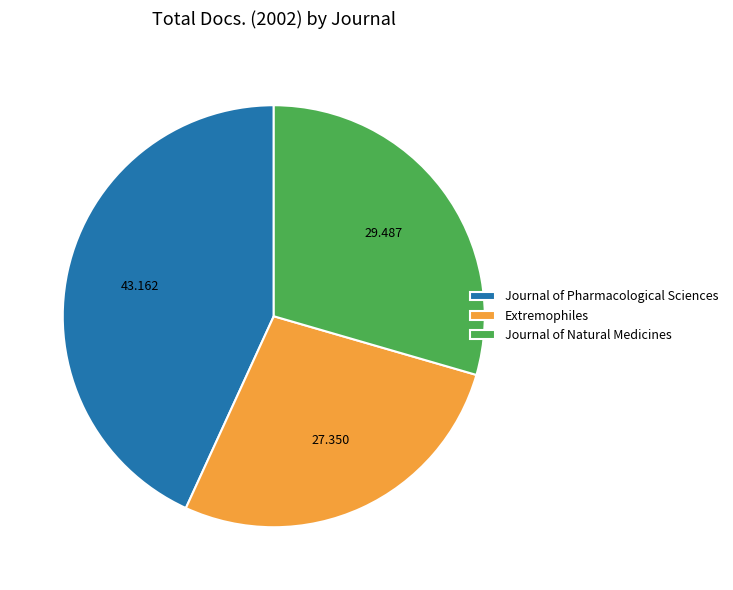

Do Journal of Pharmacological Sciences and Extremophiles together represent more than half of the pie?

Yes